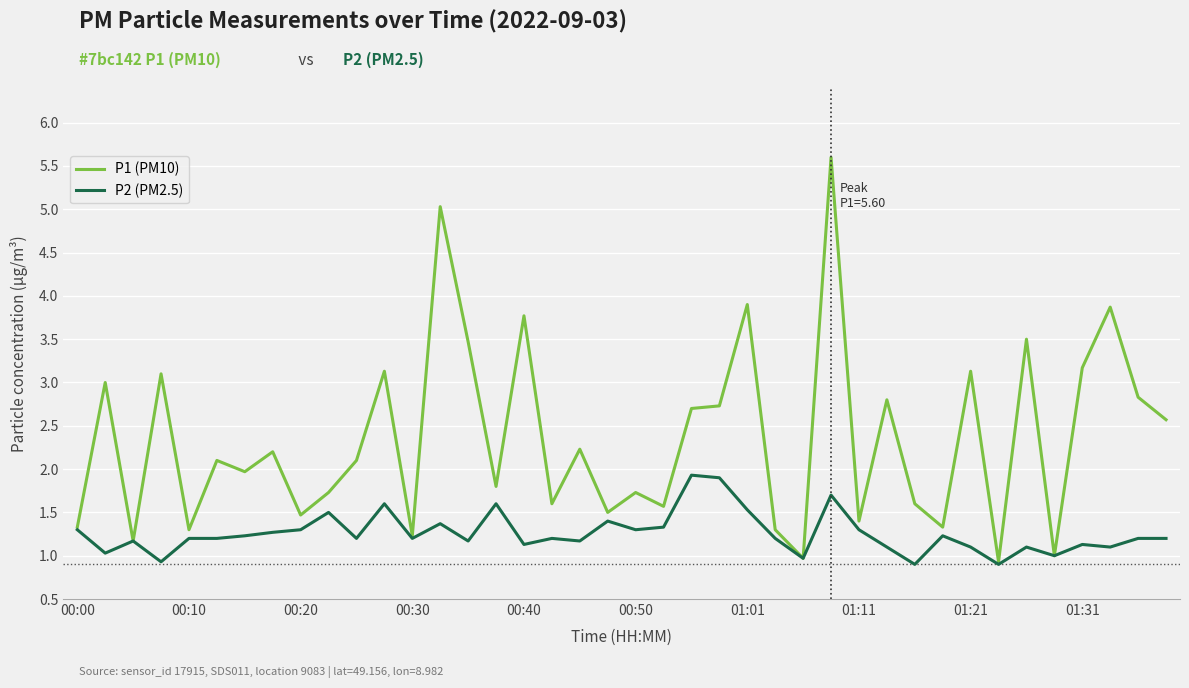

Which series has the widest spread of values?

P1 (PM10)